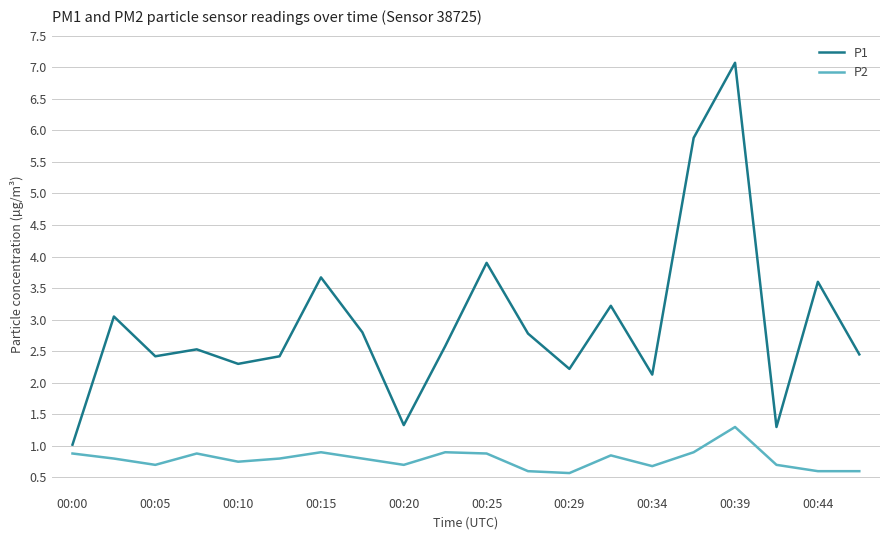

True or false: P2 and P1 intersect in this chart.

False